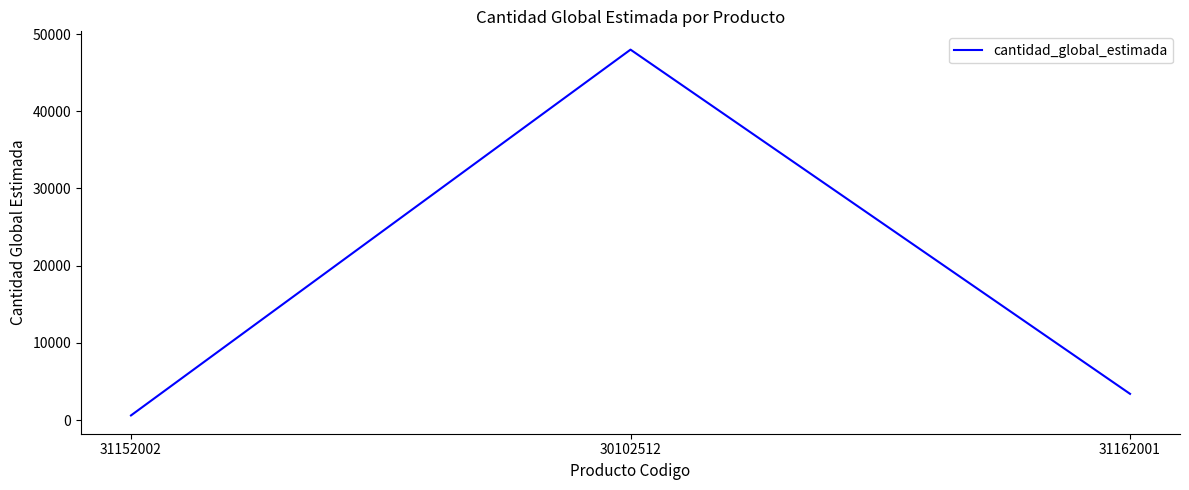

Reading right to left, extract all data points from this chart.

3396	47990	600